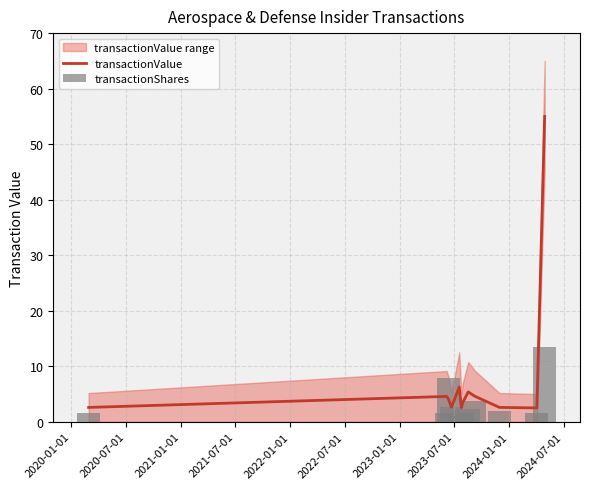

What is the change in value from 2023-01-01 to 2024-07-01?

-0.9